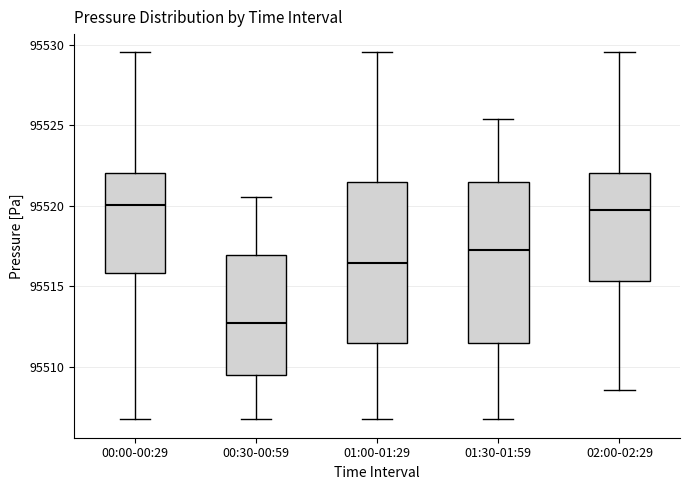

Reading left to right, read every box against the y-axis: the position of its median line, the range the box covers, and the ends of its whiskers. The values are not printed on the chart, so give them approximately, as read against the axis.

00:00-00:29: median 95520.0, box 95516.0 to 95522.0, whiskers 95507.0 to 95529.5
00:30-00:59: median 95512.5, box 95509.5 to 95517.0, whiskers 95507.0 to 95520.5
01:00-01:29: median 95516.5, box 95511.5 to 95521.5, whiskers 95507.0 to 95529.5
01:30-01:59: median 95517.5, box 95511.5 to 95521.5, whiskers 95507.0 to 95525.5
02:00-02:29: median 95519.5, box 95515.5 to 95522.0, whiskers 95508.5 to 95529.5